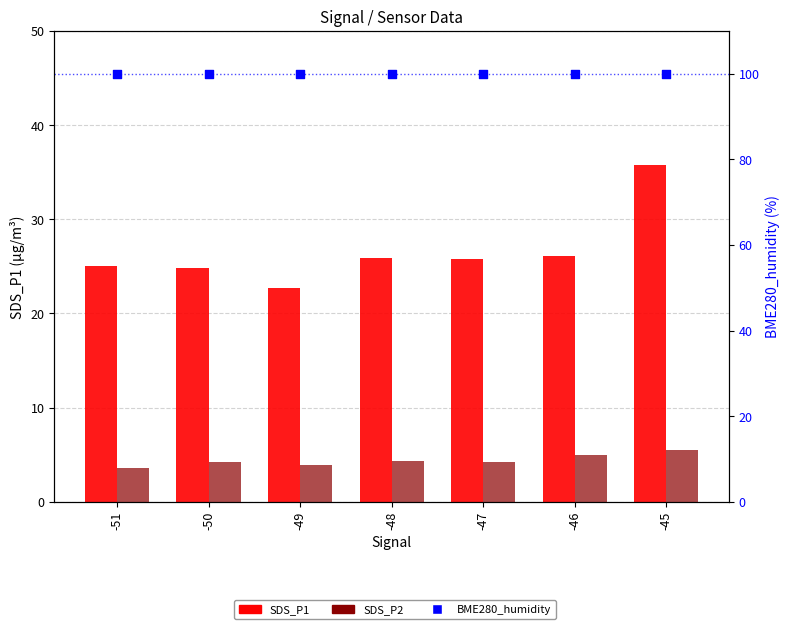

Which series reaches the maximum Y coordinate?

BME280_humidity